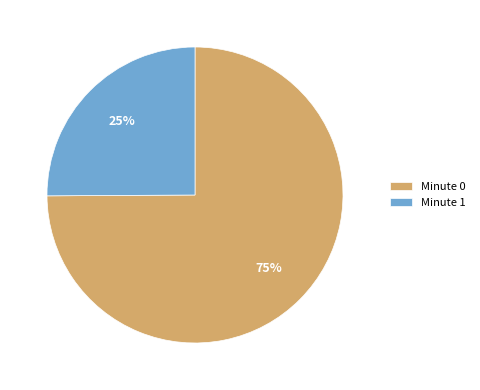

To the nearest percent, what is the average slice percentage?

50%